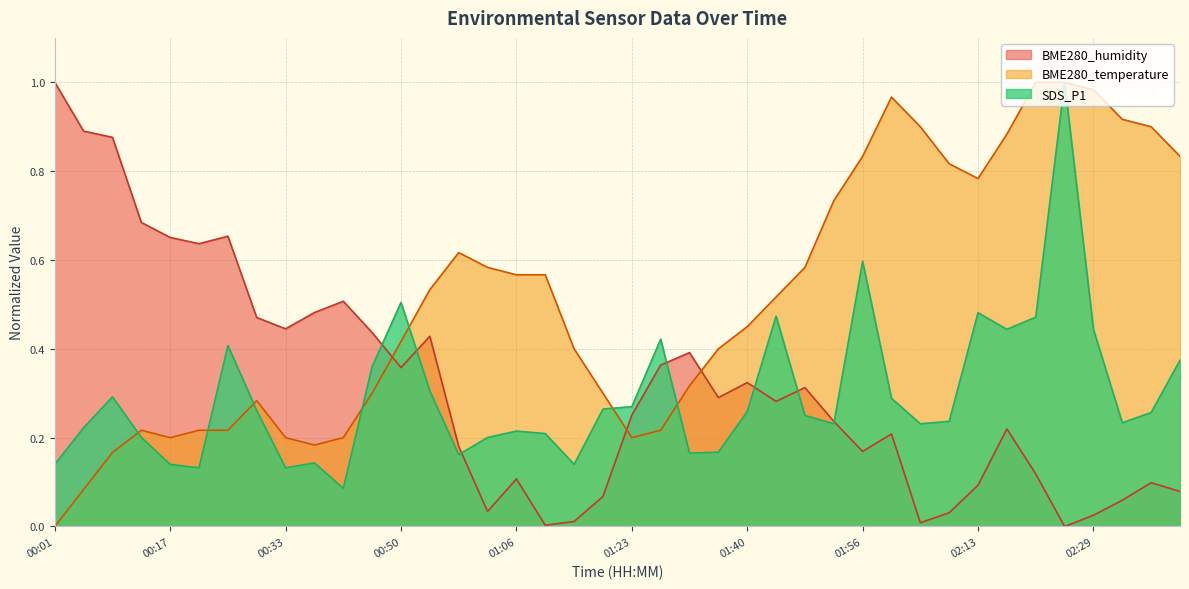

Which series has the largest total across all categories?

BME280_temperature